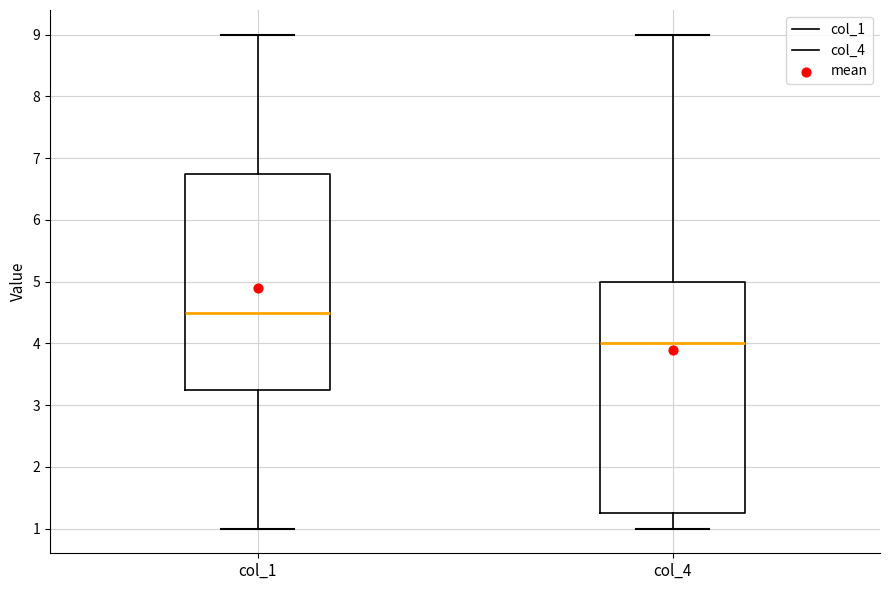

Which box is the tallest, from its lower edge to its upper edge?

col_4